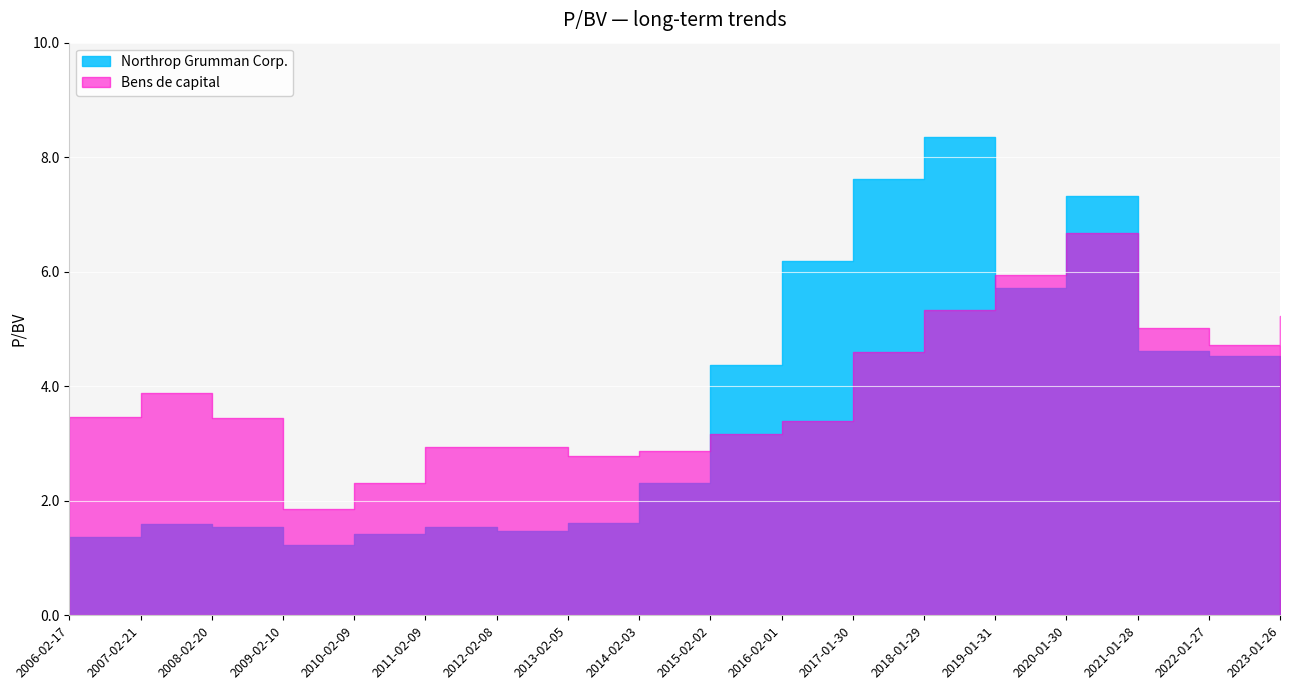

What is the spread (max minus min) of values at 2010-02-09?

0.9